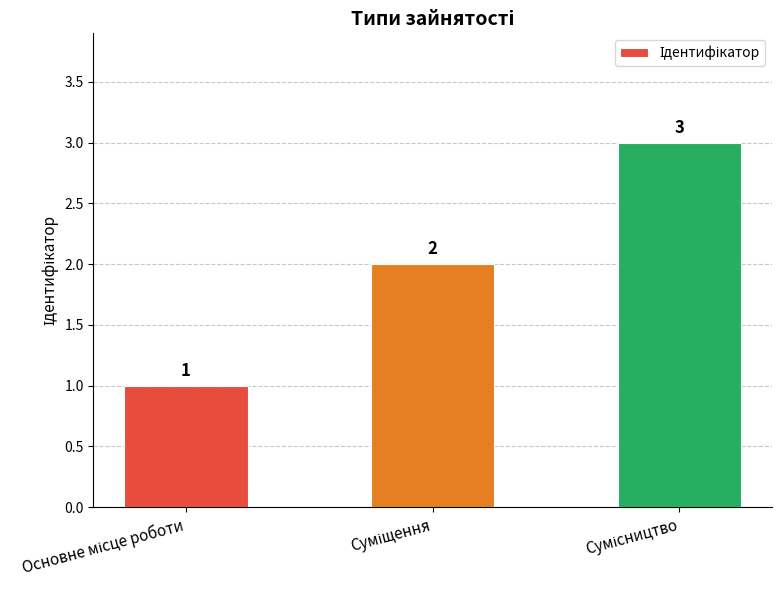

What is the minimum value shown in the chart?

1